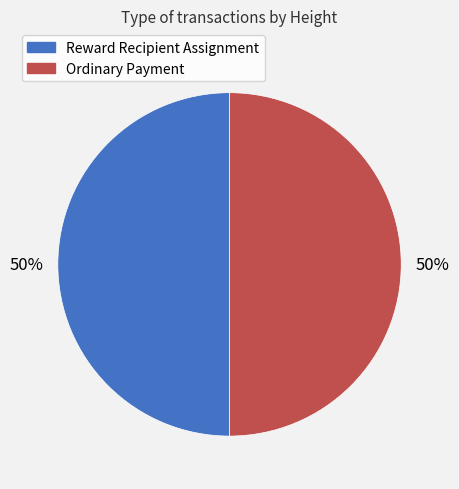

To the nearest percent, what is the average slice percentage?

50%